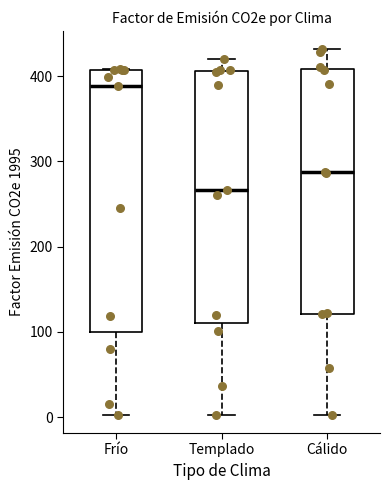

Where is the lower edge of the box for Cálido on the y-axis? The values are not printed on the chart, so give them approximately, as read against the axis.

120